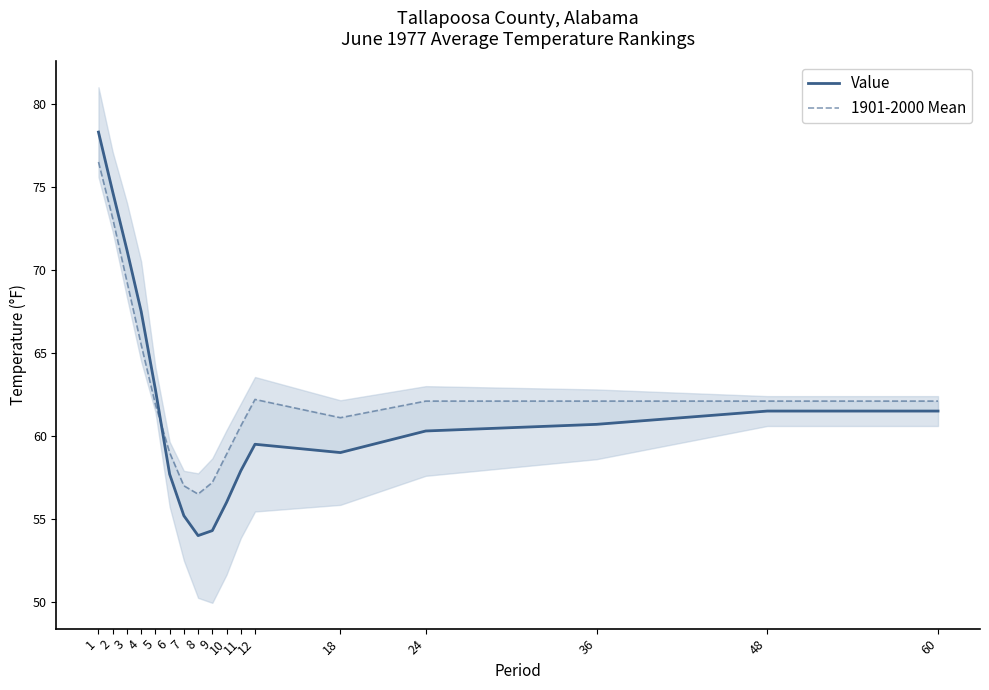

At which label does Value reach its minimum?

8